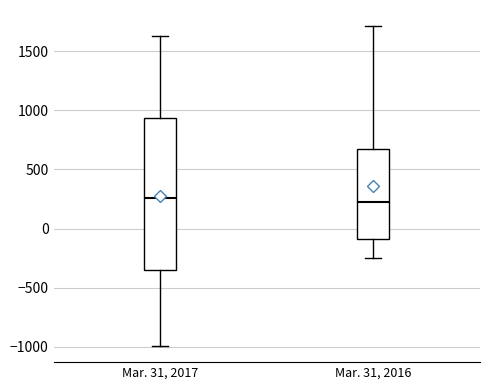

Where does the upper whisker of the box for Mar. 31, 2016 end on the y-axis? The values are not printed on the chart, so give them approximately, as read against the axis.

1700